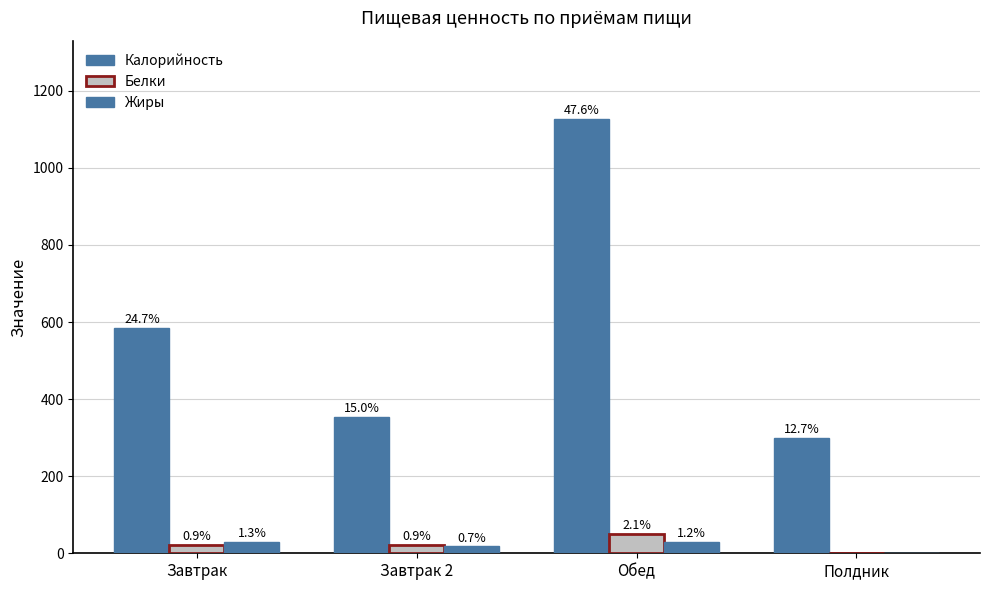

What is the sum of all Белки values?

93.2